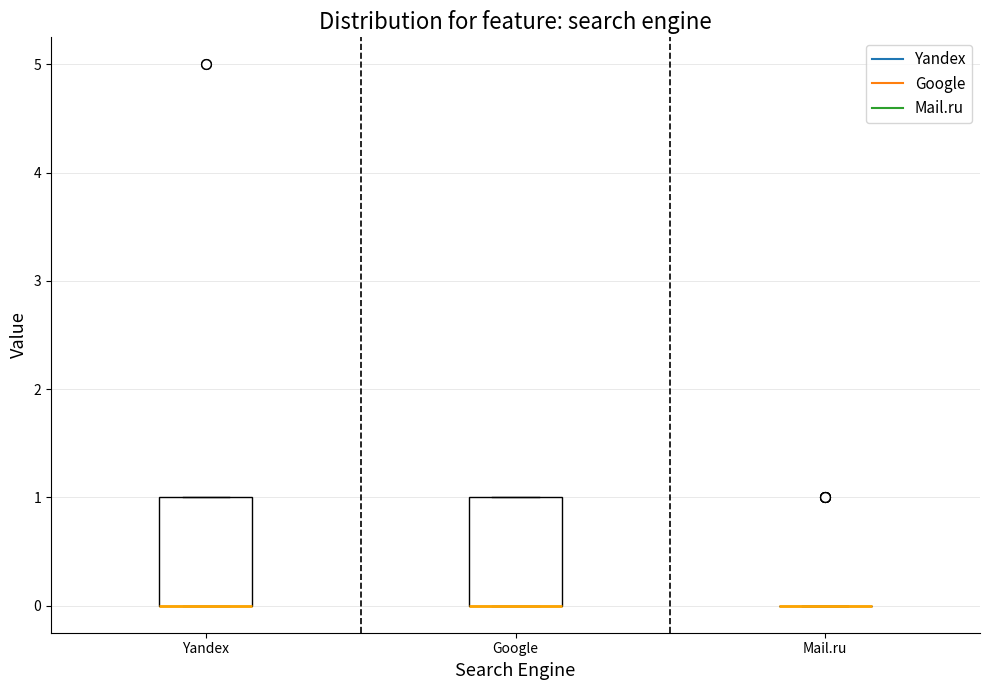

Reading left to right, read every box against the y-axis: the position of its median line, the range the box covers, and the ends of its whiskers. The values are not printed on the chart, so give them approximately, as read against the axis.

Yandex: median 0 (drawn on the box's lower edge), box 0 to 1, whiskers 0 to 1
Google: median 0 (drawn on the box's lower edge), box 0 to 1, whiskers 0 to 1
Mail.ru: box collapsed to a line at 0, whiskers 0 to 0